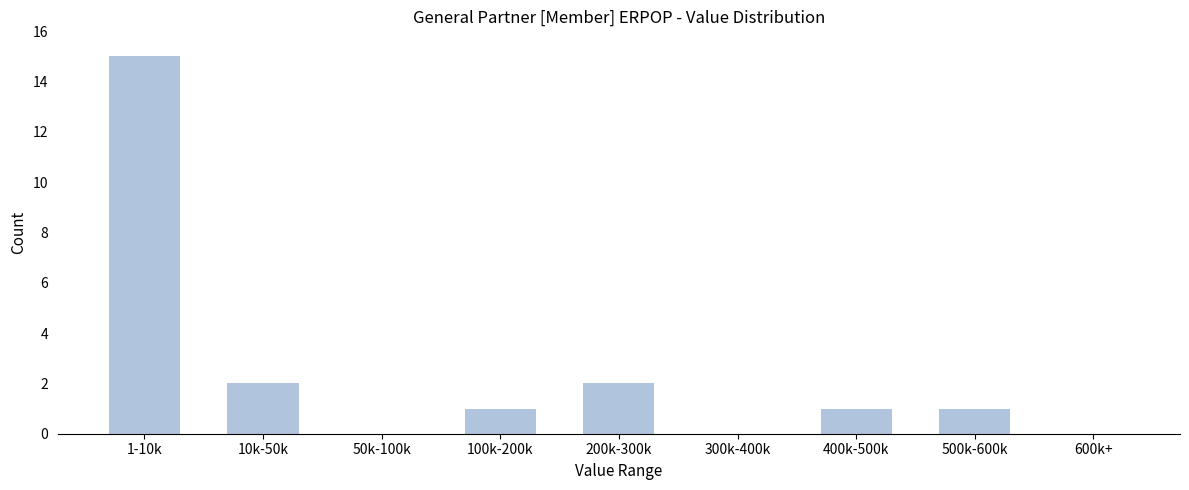

Reading left to right, extract all data points from this chart.

1-10k=15	10k-50k=2	50k-100k=0	100k-200k=1	200k-300k=2	300k-400k=0	400k-500k=1	500k-600k=1	600k+=0